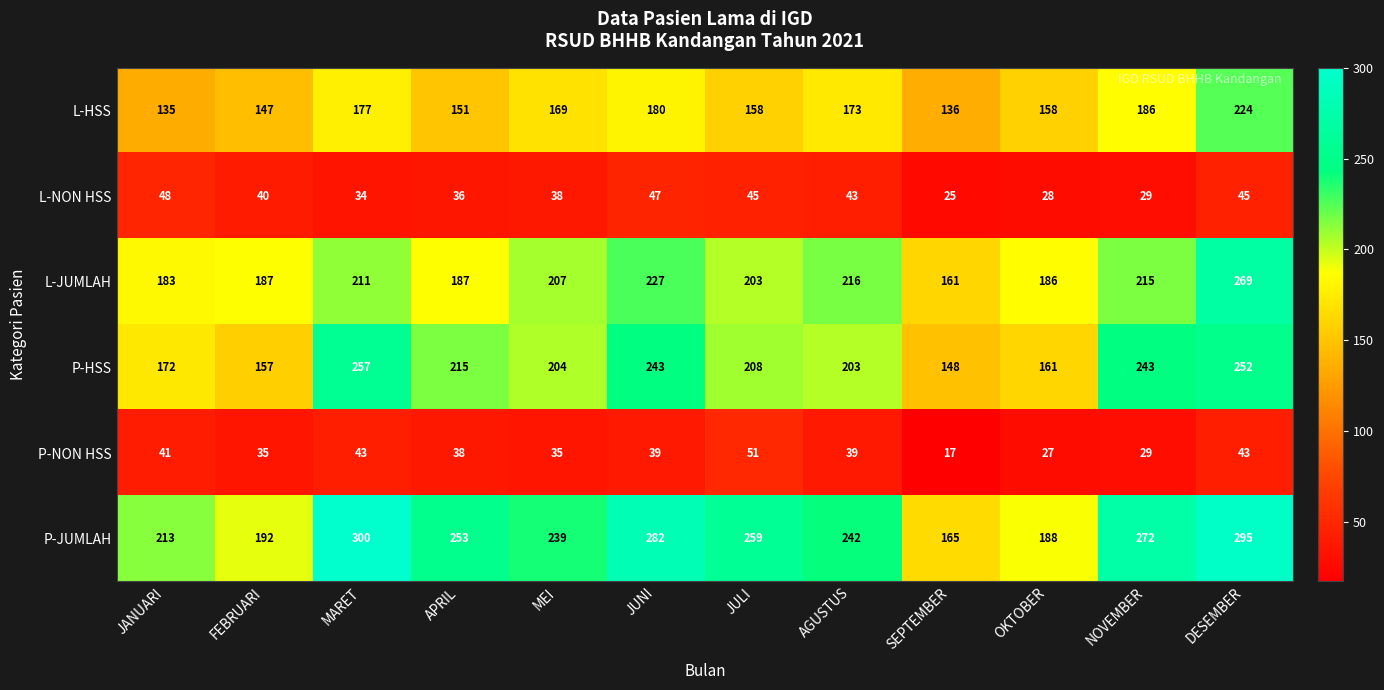

At how many categories does at least one series exceed 46?

12